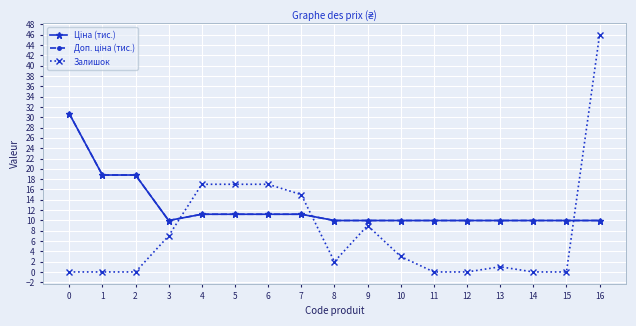

Reading left to right, extract all data points from this chart.

Ціна (тис.): 0=30.7	1=18.8	2=18.8	3=10.0	4=11.2	5=11.2	6=11.2	7=11.2	8=10.0	9=10.0	10=10.0	11=10.0	12=10.0	13=10.0	14=10.0	15=10.0	16=10.0
Доп. ціна (тис.): 0=30.7	1=18.8	2=18.8	3=10.0	4=11.2	5=11.2	6=11.2	7=11.2	8=10.0	9=10.0	10=10.0	11=10.0	12=10.0	13=10.0	14=10.0	15=10.0	16=10.0
Залишок: 0=0.0	1=0.0	2=0.0	3=7.0	4=17.0	5=17.0	6=17.0	7=15.0	8=2.0	9=9.0	10=3.0	11=0.0	12=0.0	13=1.0	14=0.0	15=0.0	16=46.0